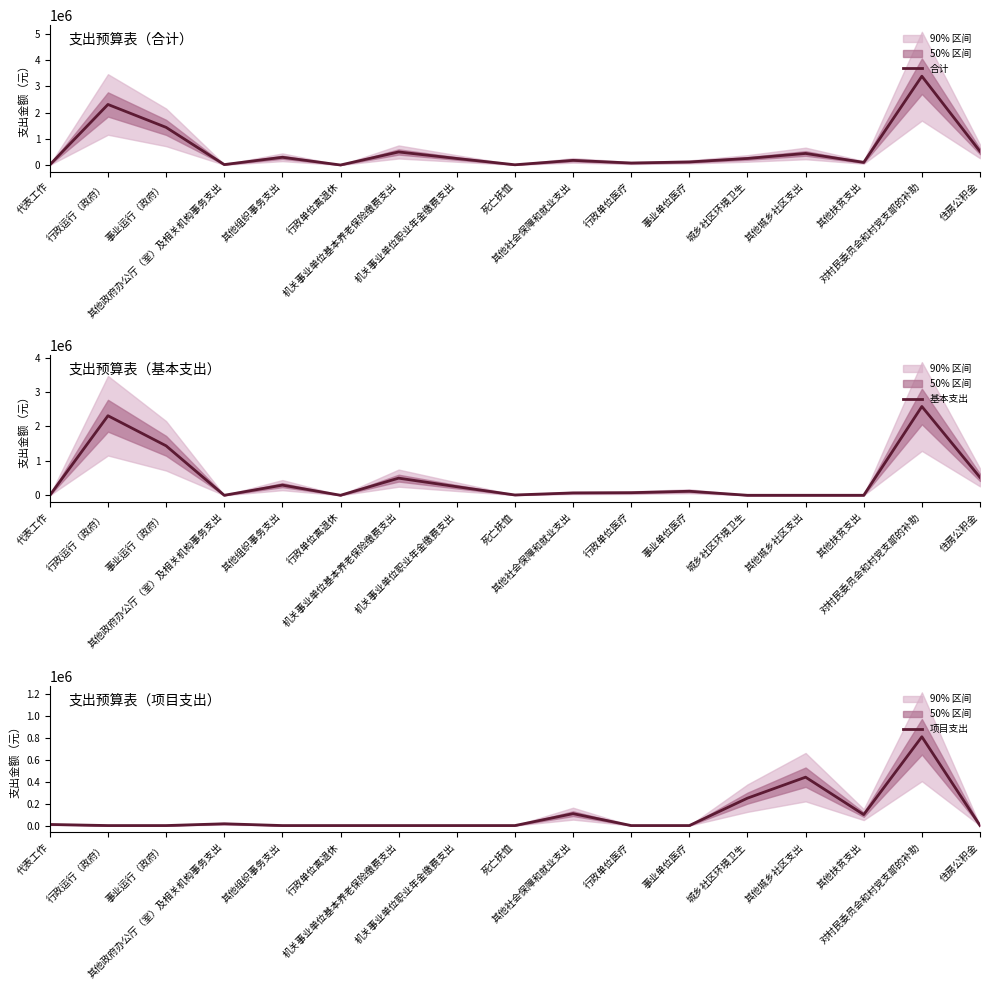

What is the spread (max minus min) of values at 机关事业单位基本养老保险缴费支出?

497976